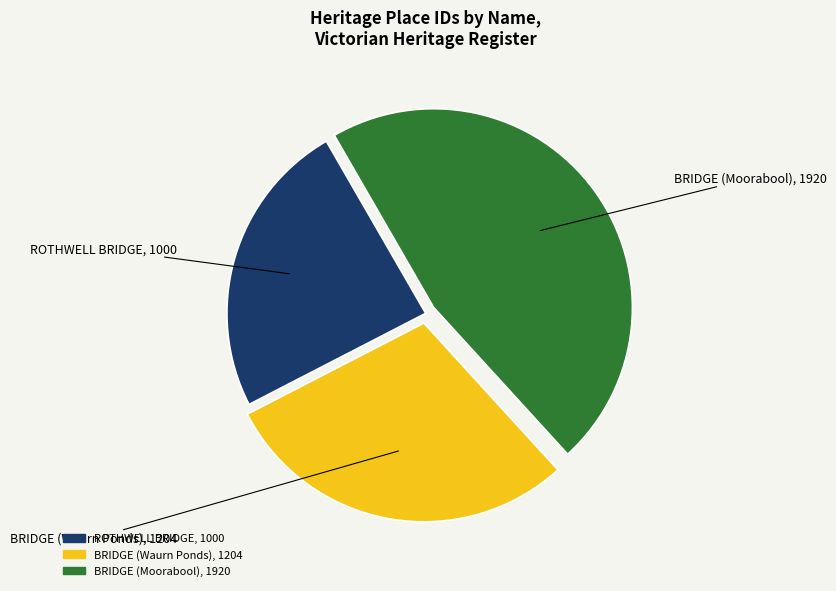

How many segments does this pie chart have?

3